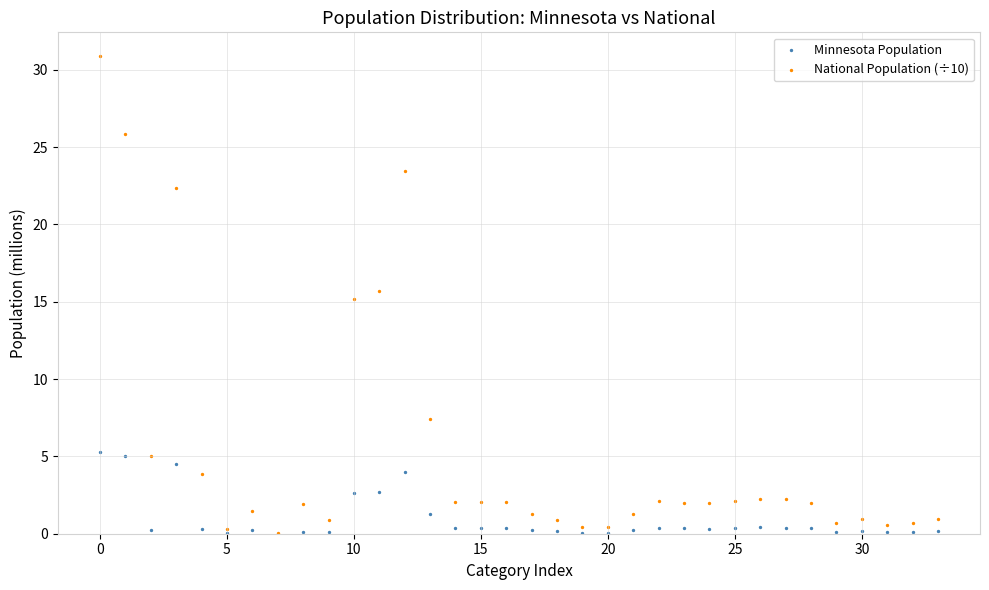

Which series has the widest spread of Y values?

National Population (÷10)